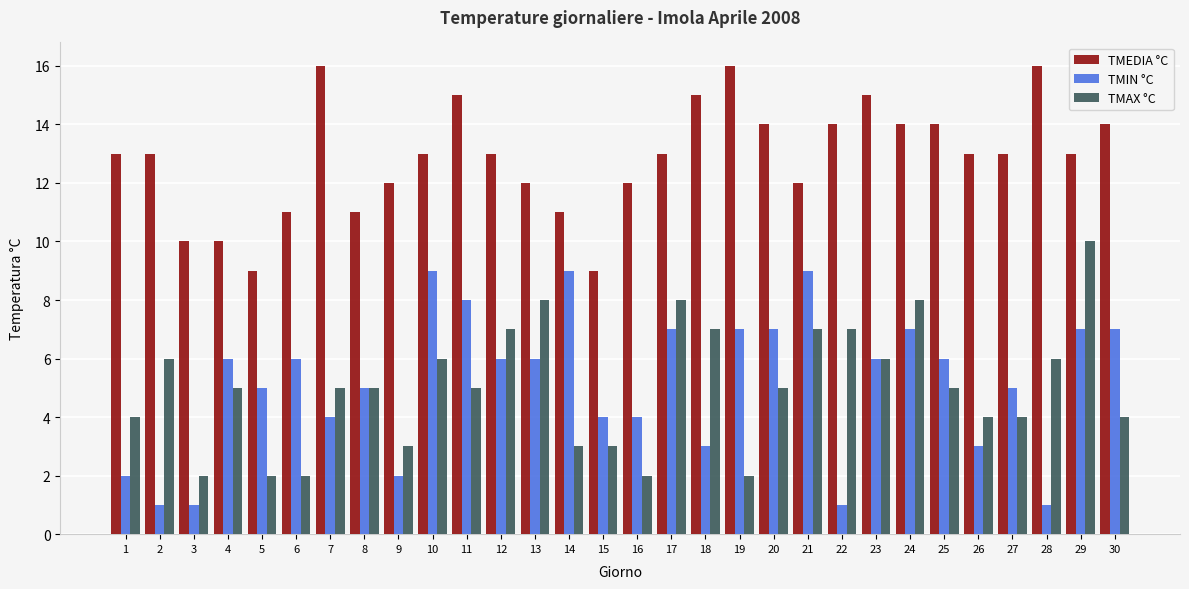

What are all the series names shown in the legend?

TMEDIA °C, TMIN °C, TMAX °C